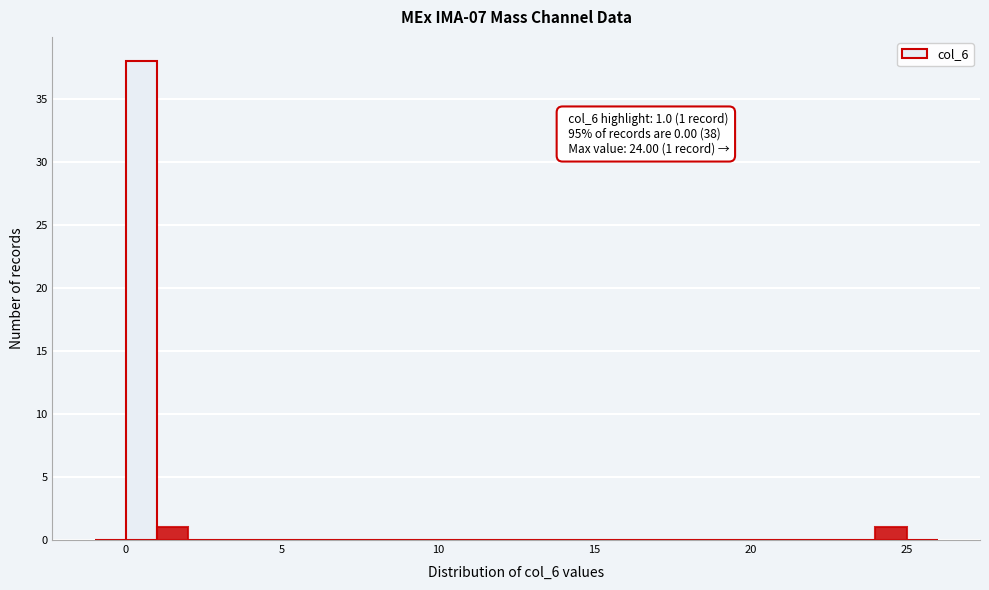

Around what value on the x-axis is the tallest bar? Give the approximate position of its centre, as read against the axis.

0.5